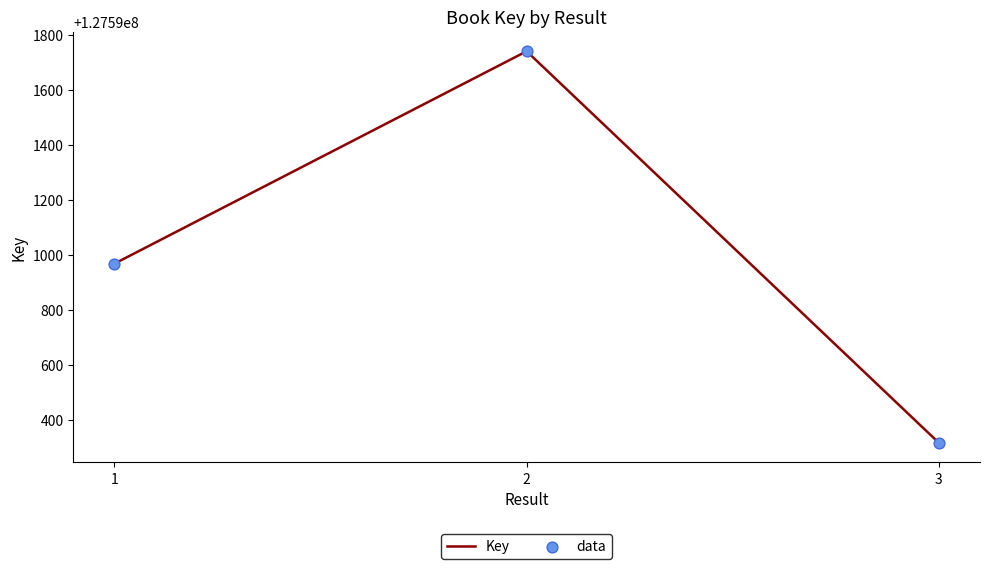

The value at 1 is 127590969. True or false?

True